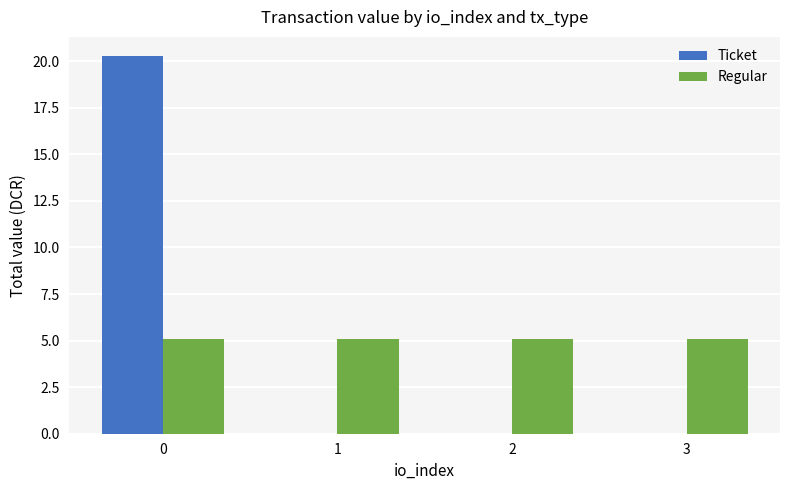

Between 0 and 3, which series saw the biggest shift?

Ticket